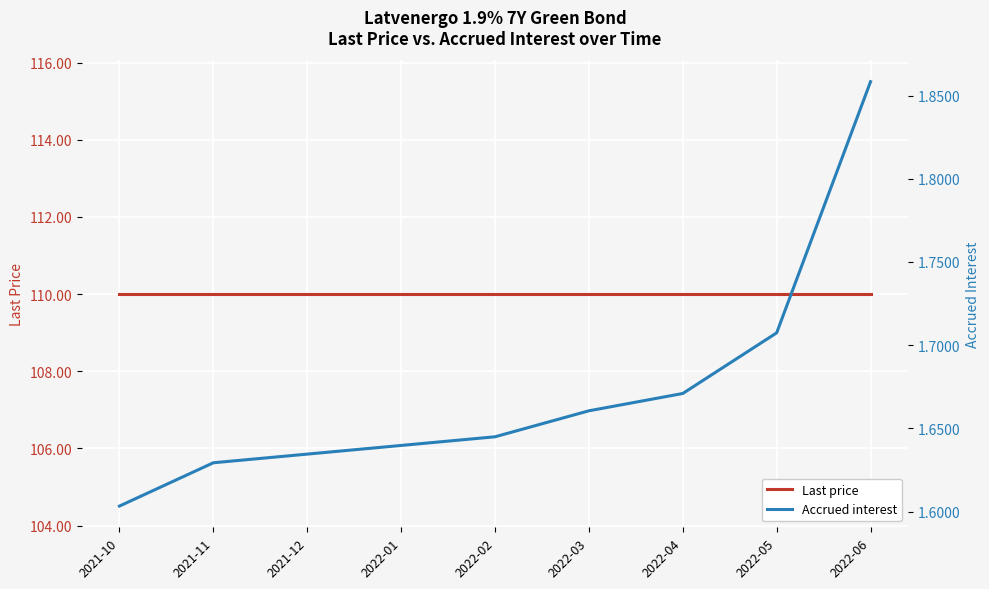

What is the minimum value shown in the chart?

1.6